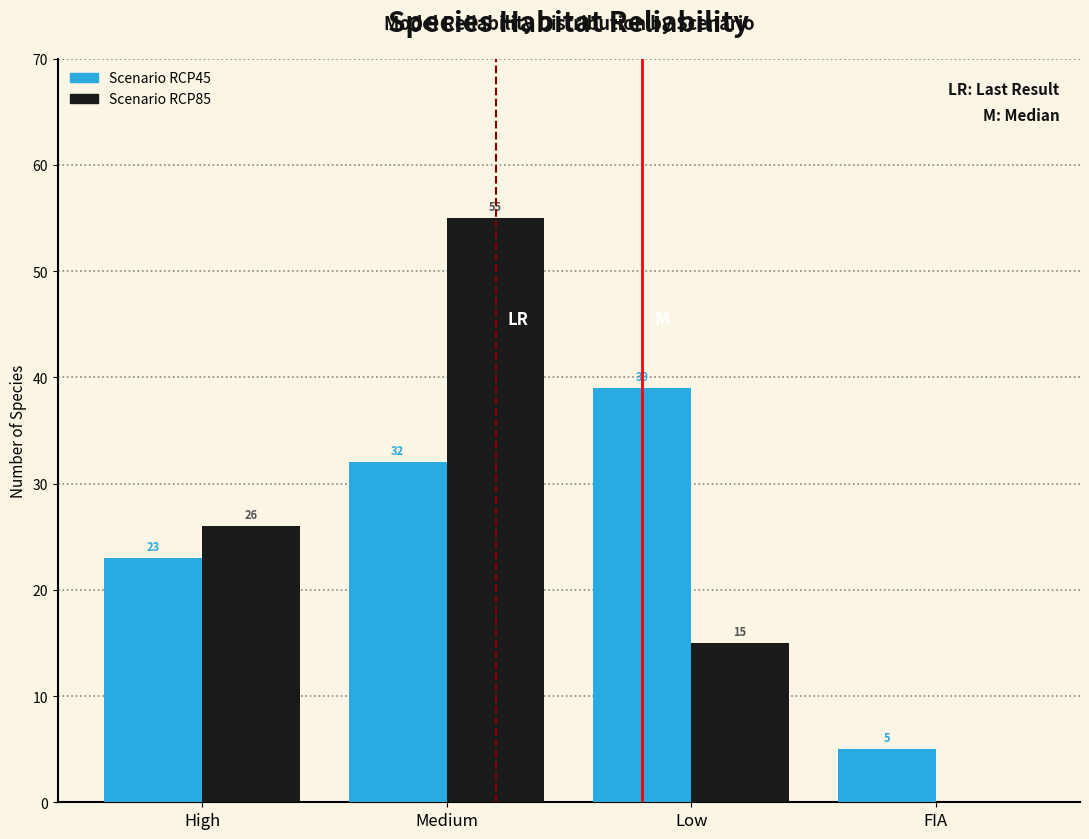

Reading right to left, extract all data points from this chart.

Scenario RCP45: FIA=5	Low=39	Medium=32	High=23
Scenario RCP85: FIA=0	Low=15	Medium=55	High=26